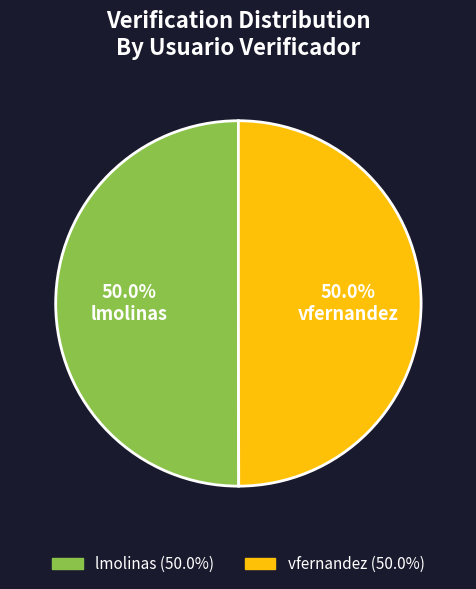

Is the sum of lmolinas and vfernandez greater than half?

Yes